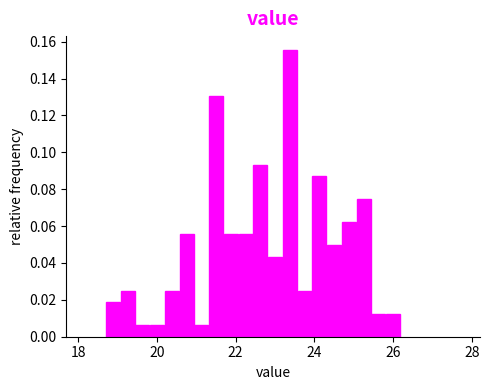

Around what value on the x-axis is the tallest bar? Give the approximate position of its centre, as read against the axis.

23.4